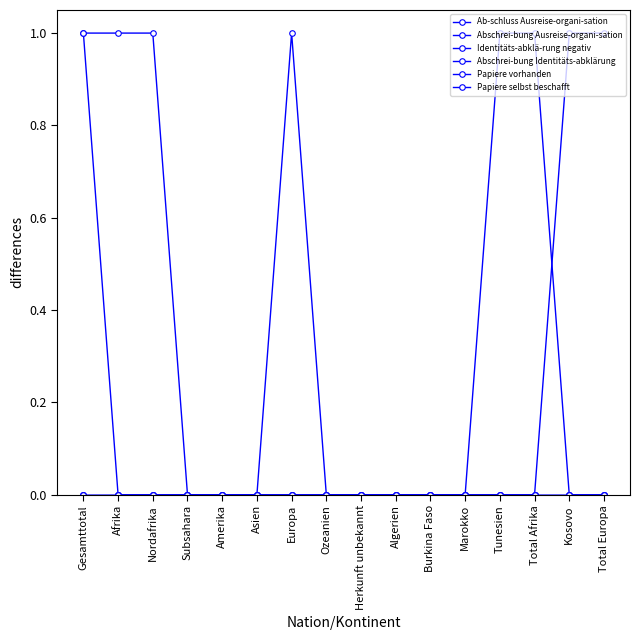

Is this an area chart (filled region under the line)?

No